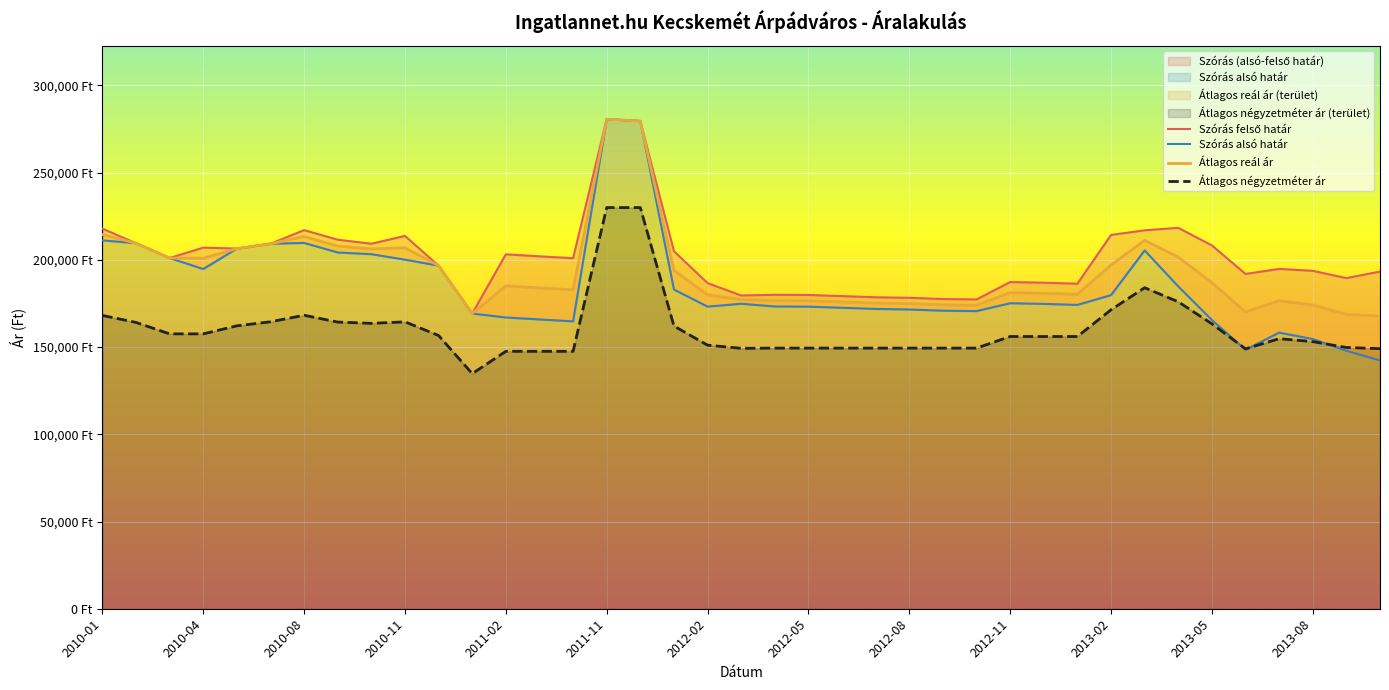

Does the chart display data point markers on the line(s)?

No